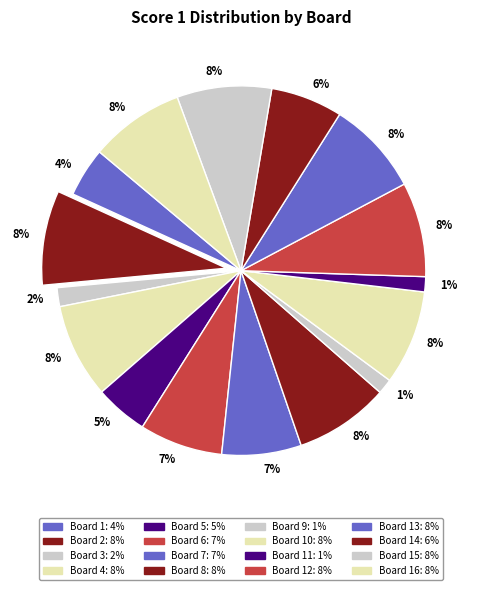

How many slices are in this pie chart?

16